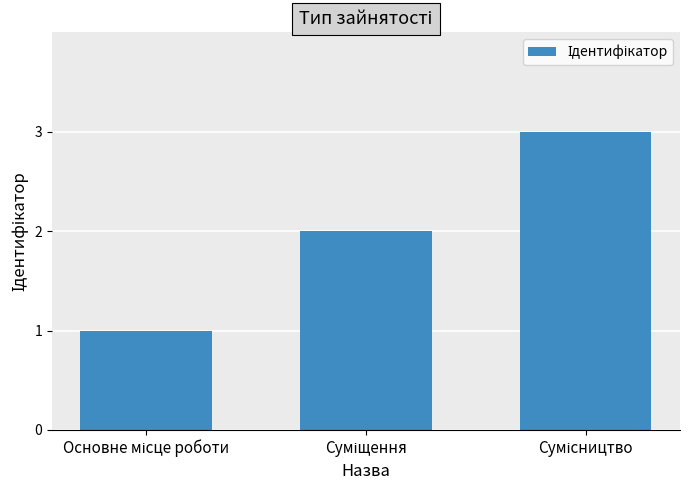

What is the maximum value shown in the chart?

3